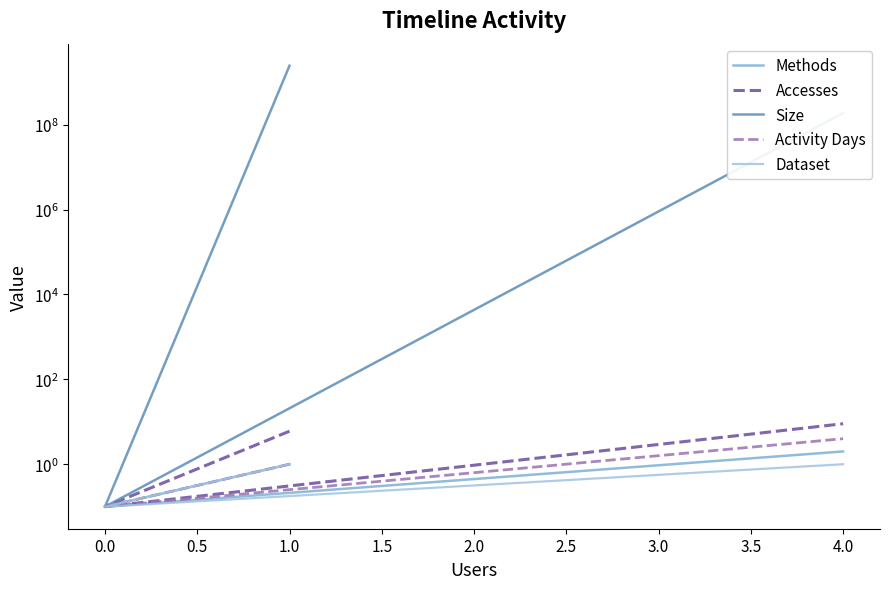

True or false: Dataset and Size intersect in this chart.

False